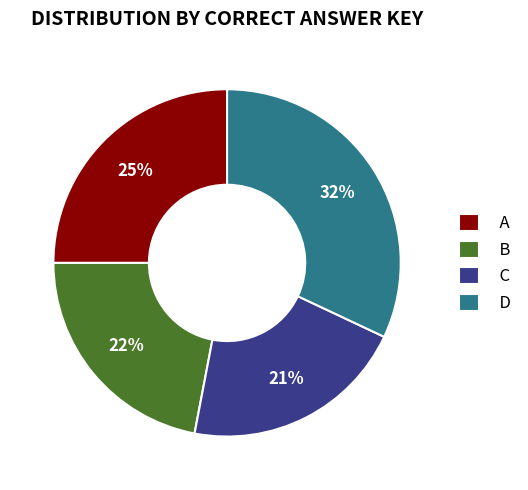

What is the ratio of the value at D to the value at A?

1.3